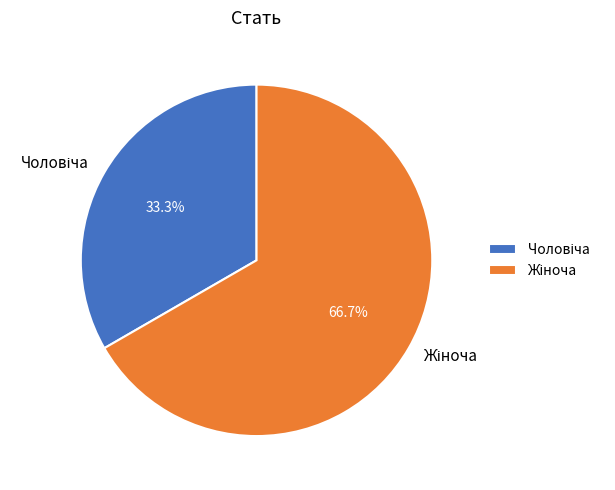

Is there a majority slice in this chart?

Yes